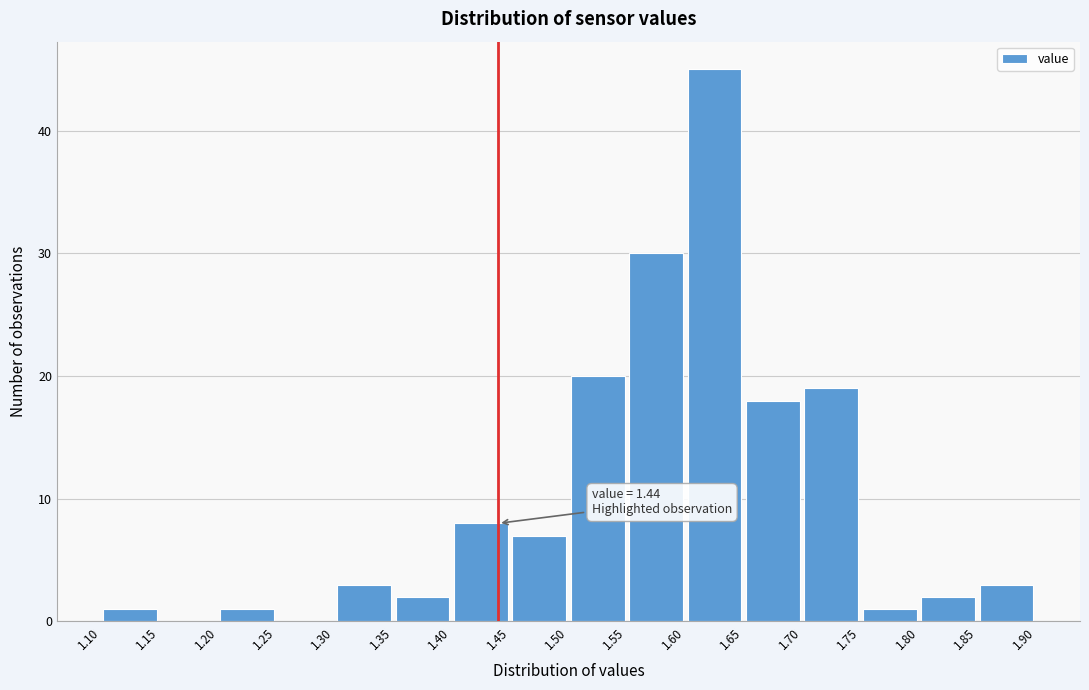

Which range on the x-axis has the tallest bar?

1.60 to 1.65